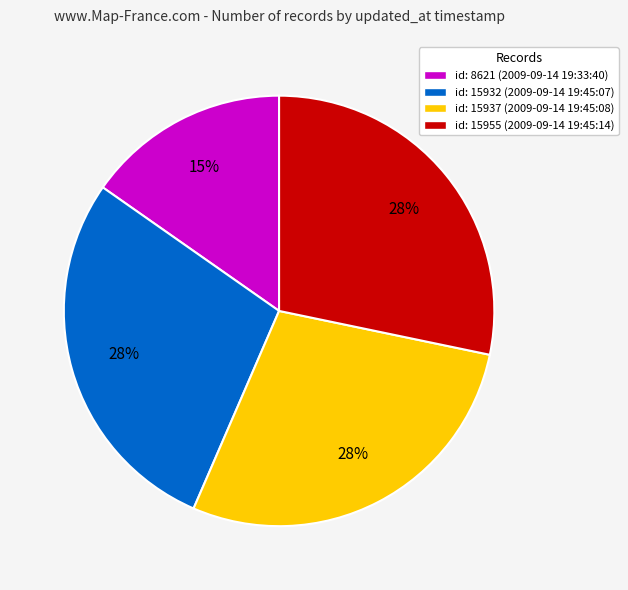

The id: 15932 (2009-09-14 19:45:07) slice represents 23% of the pie. True or false?

False